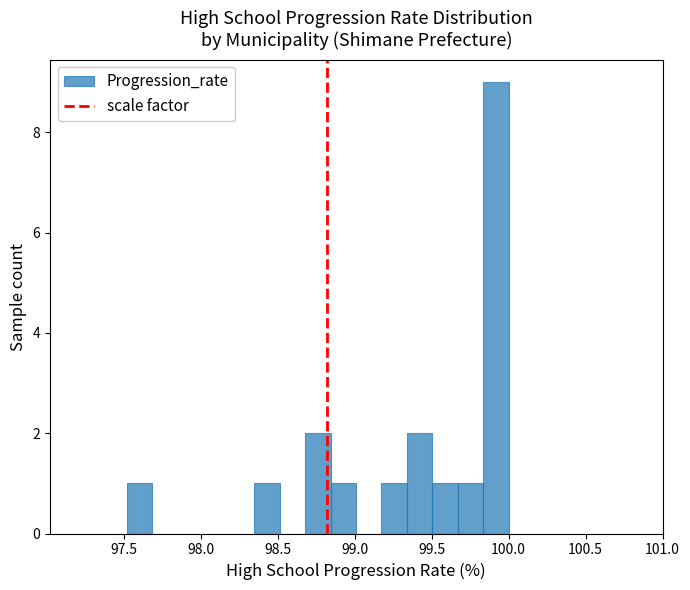

Read against the x-axis, roughly where is the centre of the tallest bar?

99.90